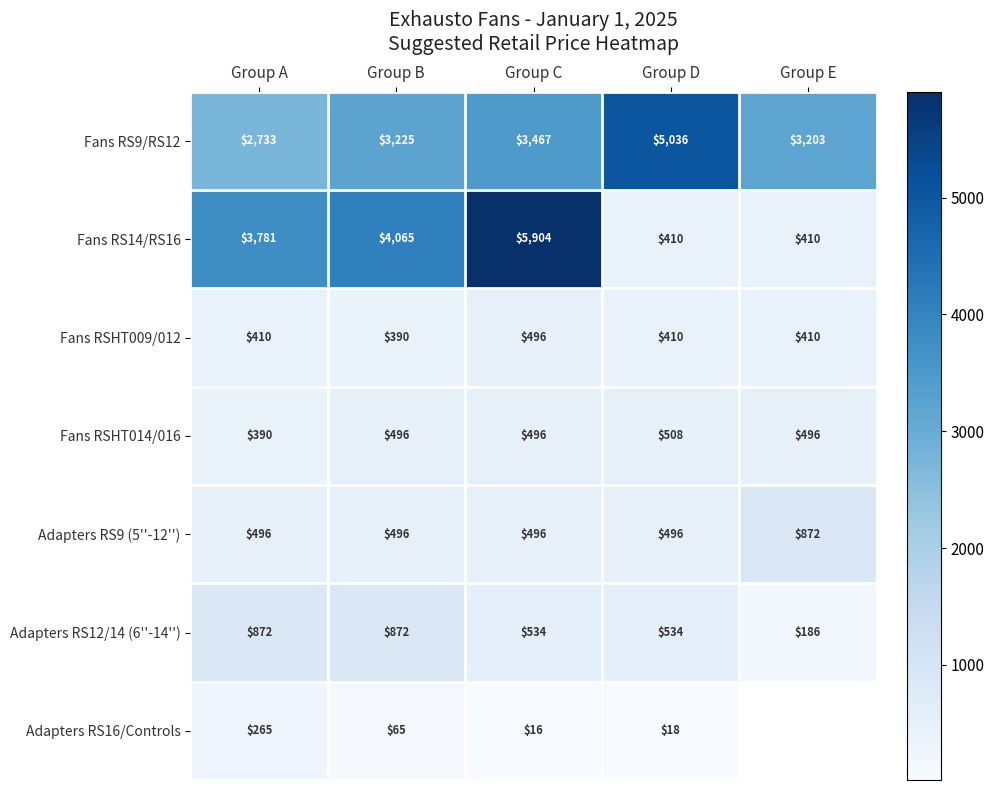

What is the difference between the maximum and second lowest values in the Fans RS14/RS16 series?

5494